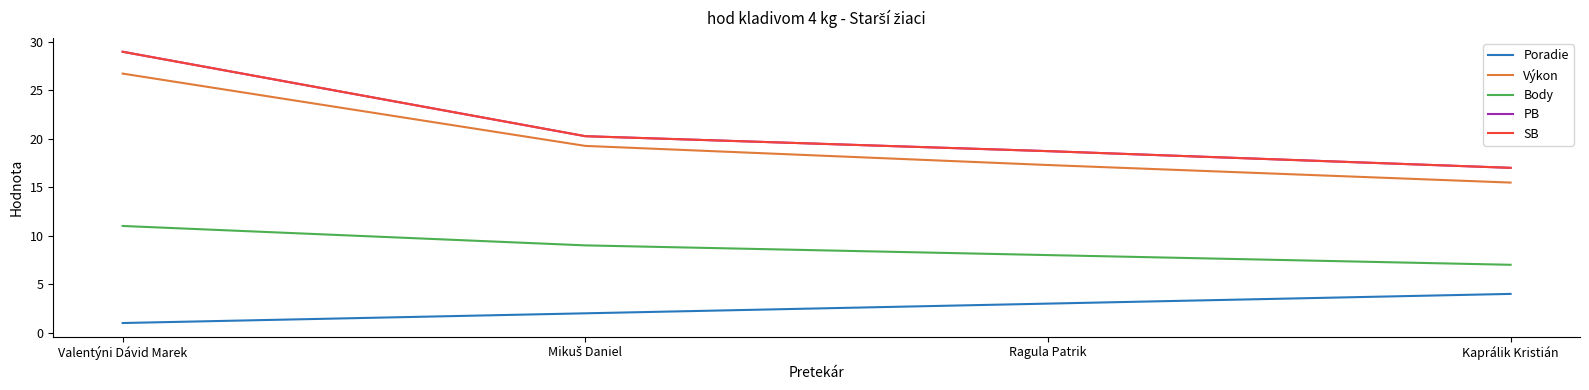

Which series has the widest spread of values?

PB